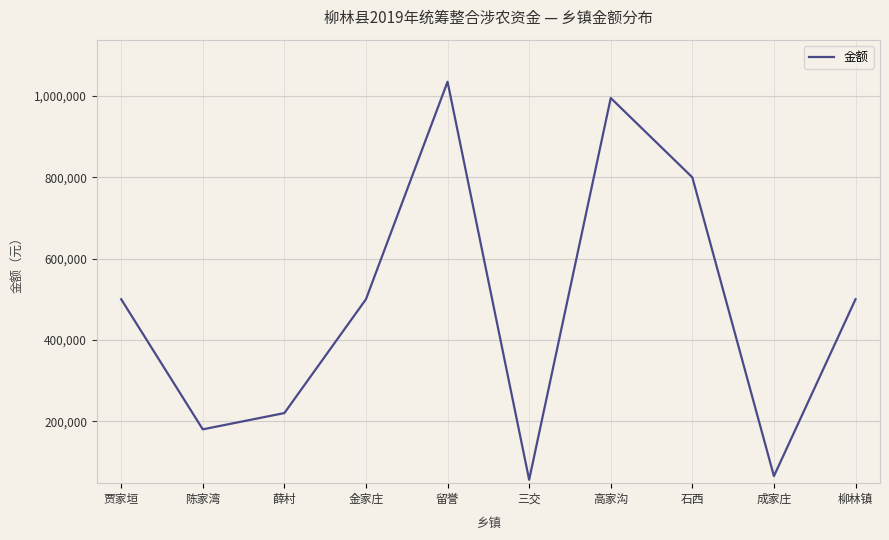

Which has a higher value, 陈家湾 or 薛村?

薛村